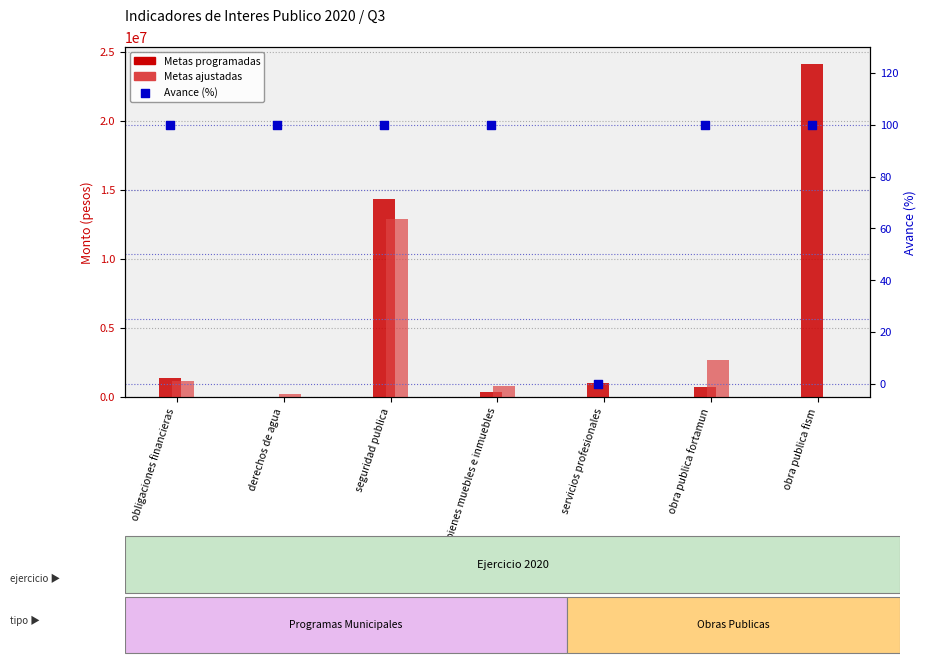

At which category is the sum across all series the highest?

seguridad publica